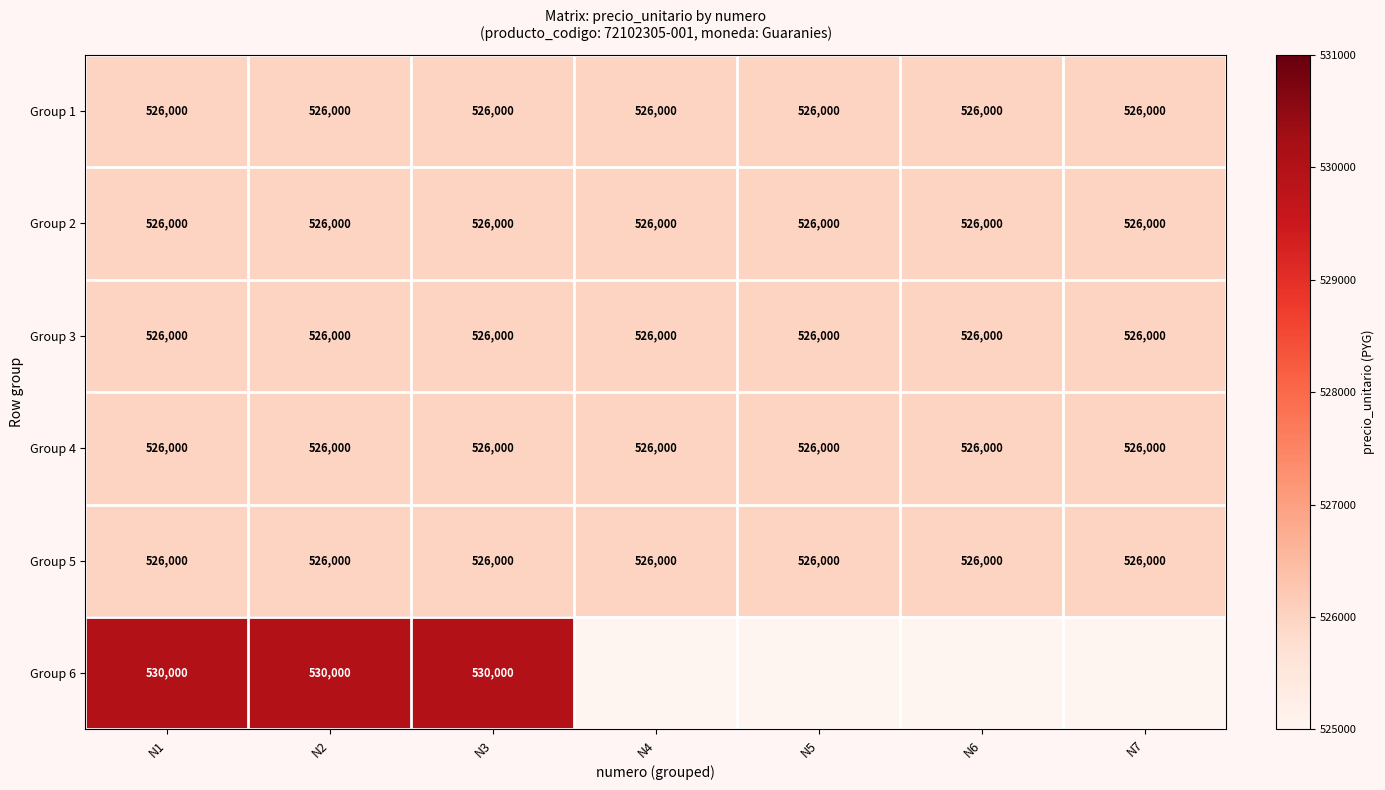

What value does the Group 2 series have at N2?

526000